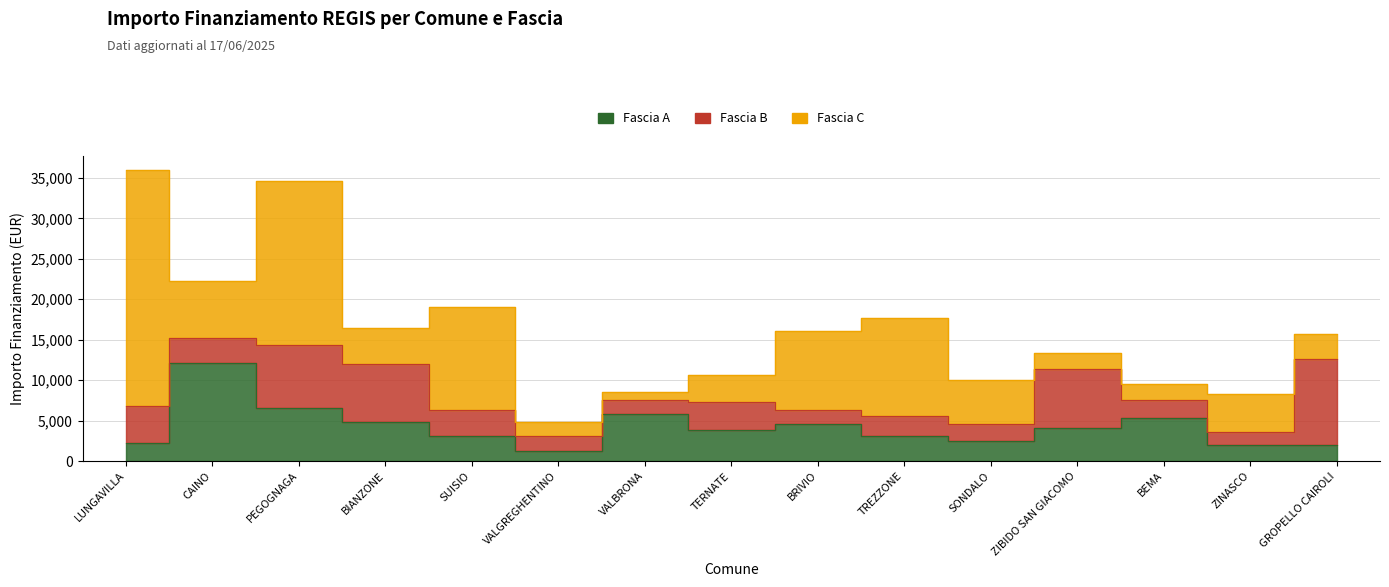

What is the label of the 13th point from the left?

BEMA